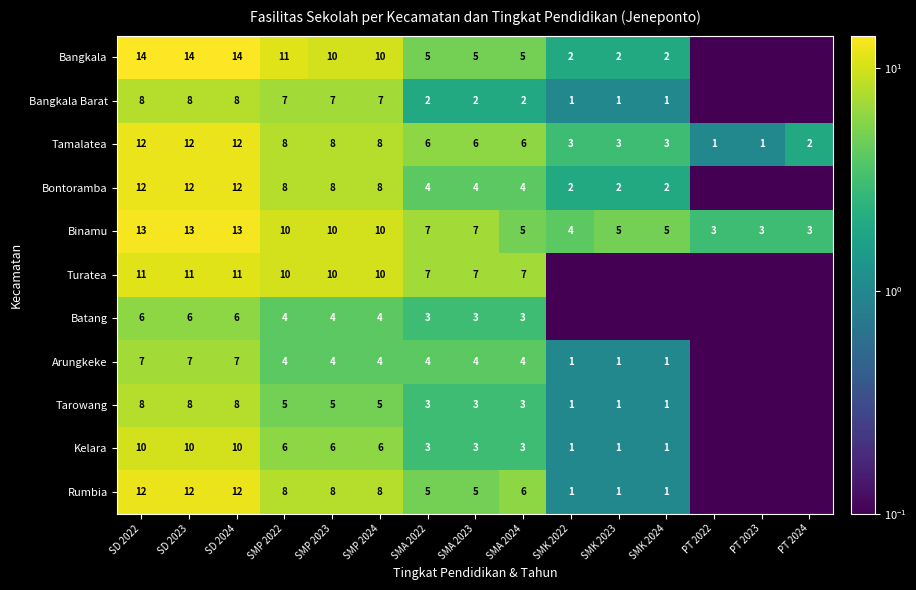

The value of Binamu at SMK 2023 is 5.0. True or false?

True